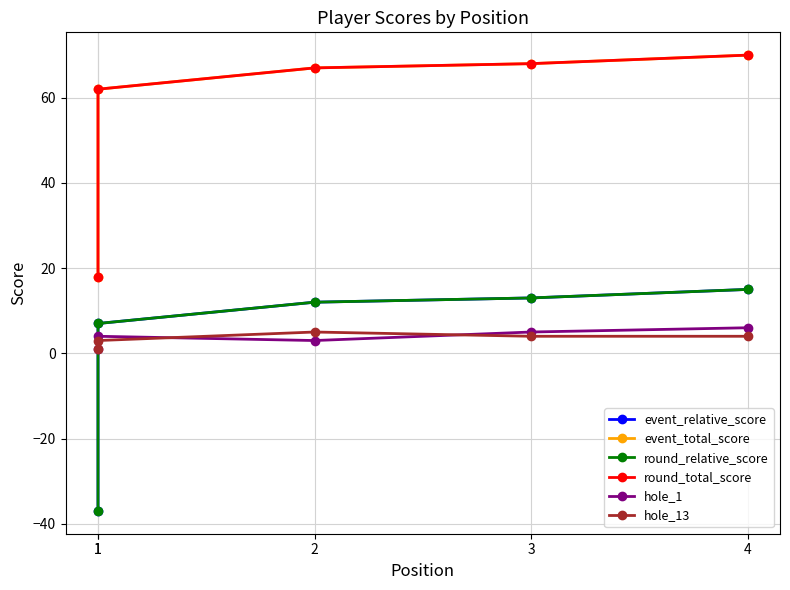

The hole_1 series shows 1 at 1. True or false?

False